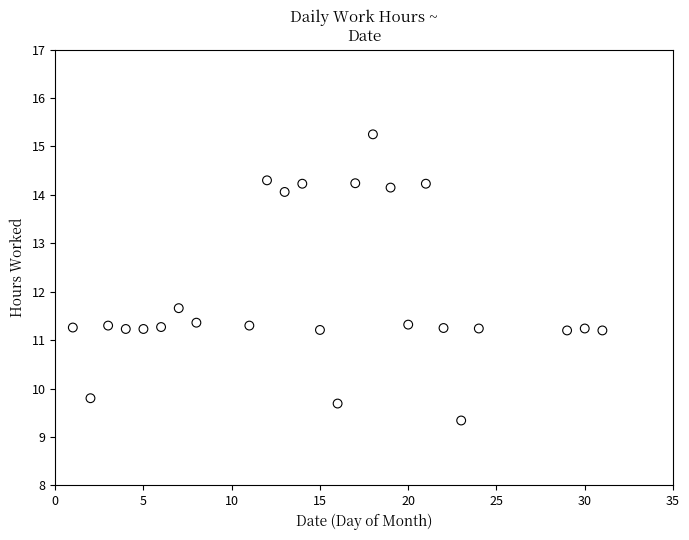

What is the range of X values (max minus min)?

30.0